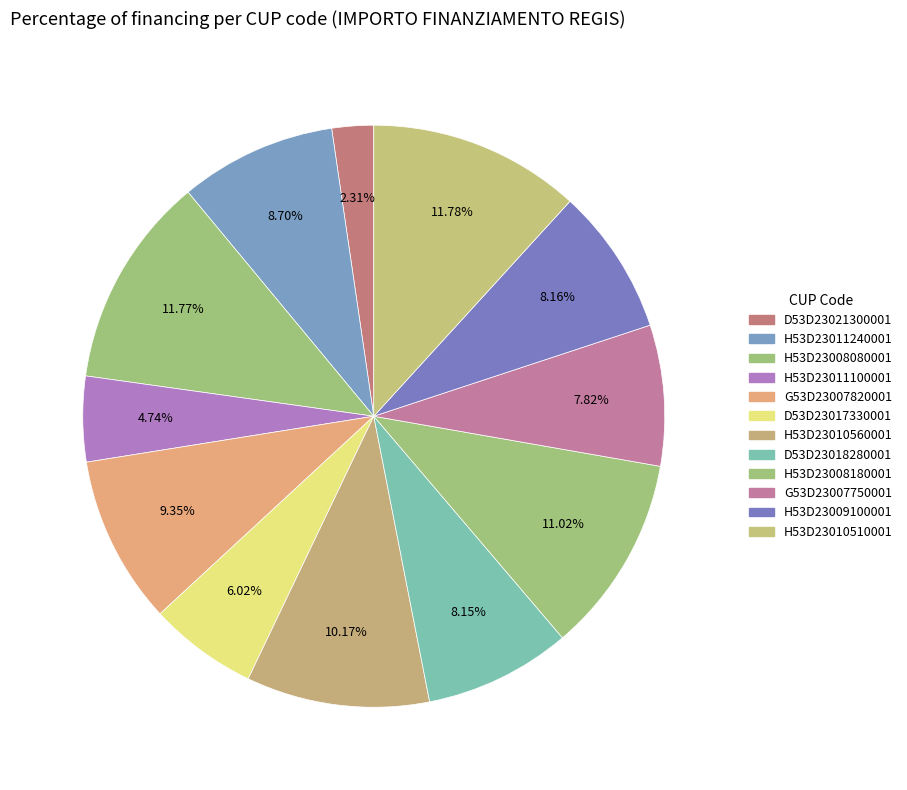

How many slices are in this pie chart?

12